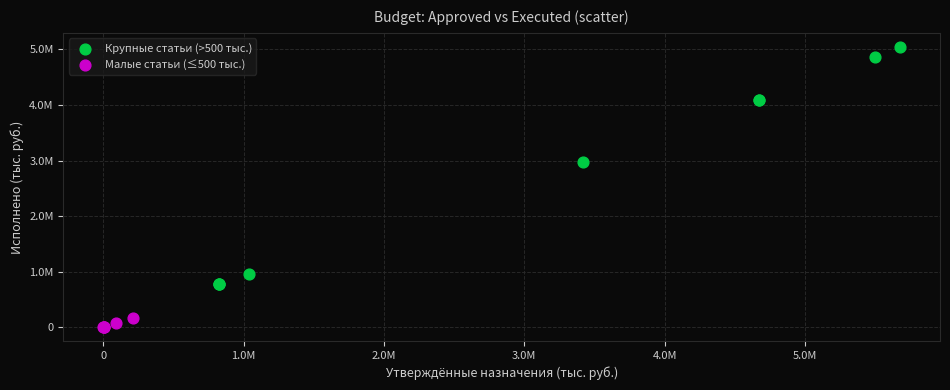

Which series has the largest Y range (max minus min)?

Крупные статьи (>500 тыс.)